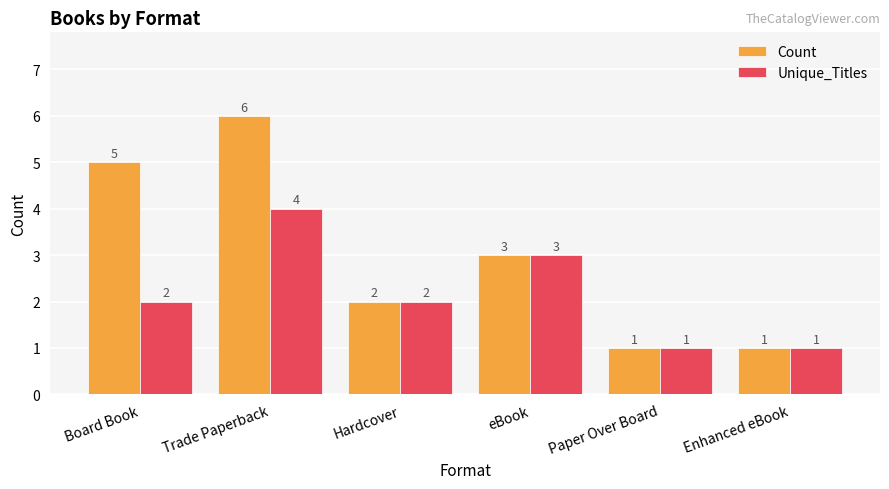

Reading left to right, list all the values displayed in this chart.

Count: Board Book=5	Trade Paperback=6	Hardcover=2	eBook=3	Paper Over Board=1	Enhanced eBook=1
Unique_Titles: Board Book=2	Trade Paperback=4	Hardcover=2	eBook=3	Paper Over Board=1	Enhanced eBook=1